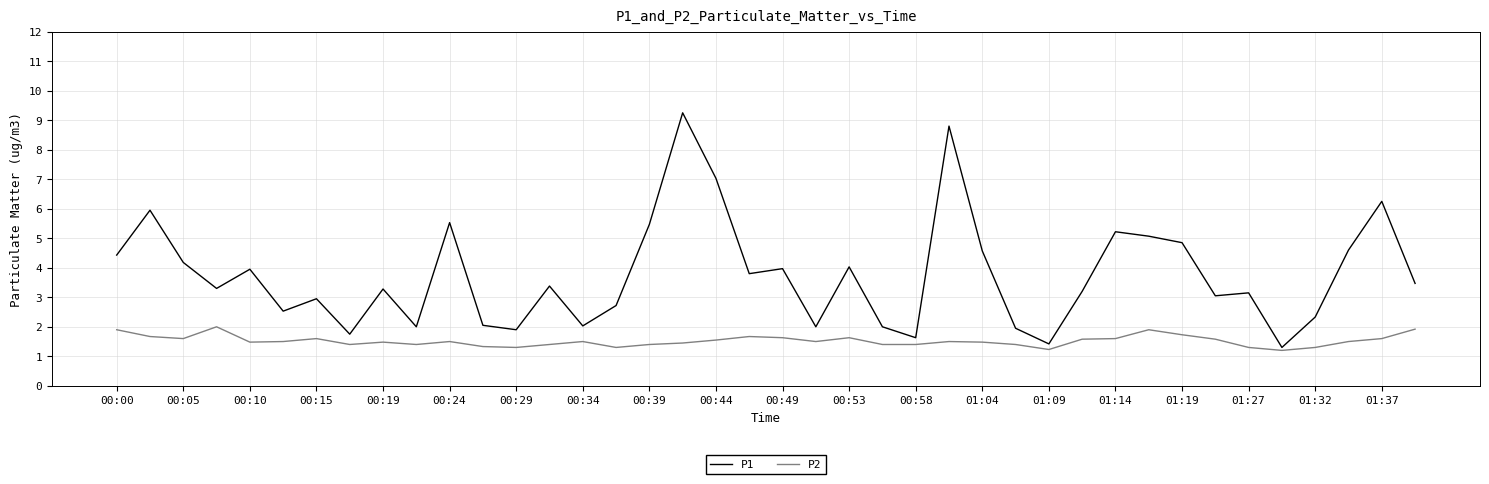

How many interior local valleys does the P1 series have?

12